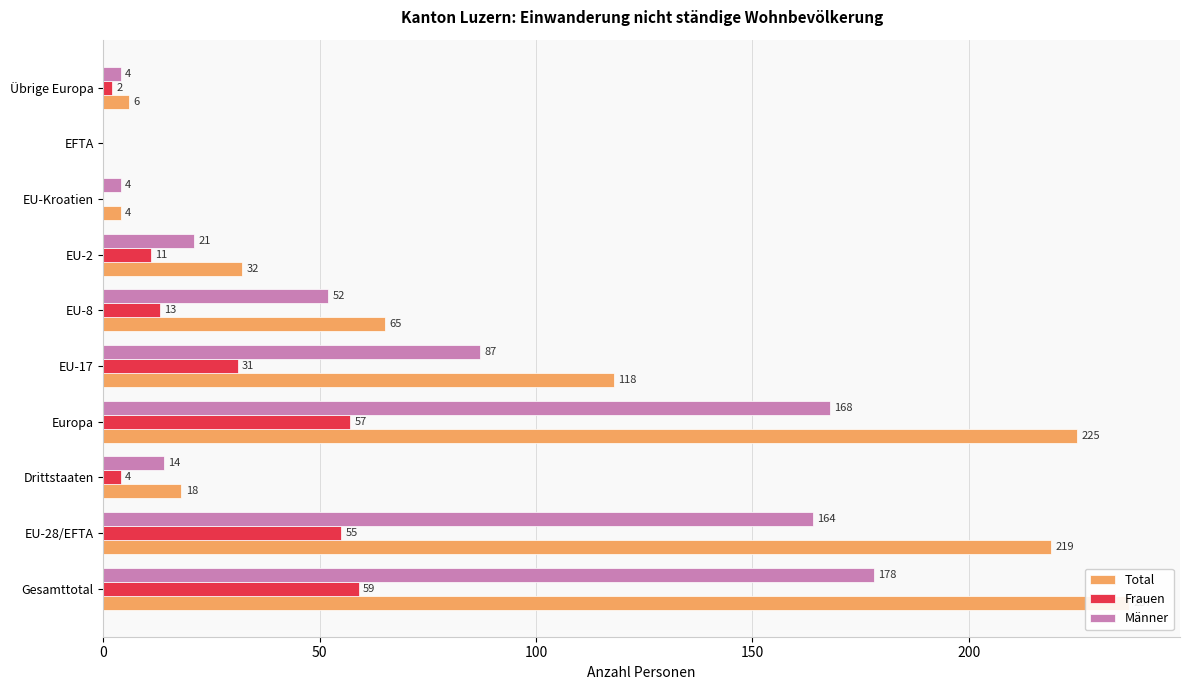

Reading left to right, extract all data points from this chart.

Total: 237	219	18	225	118	65	32	4	0	6
Frauen: 59	55	4	57	31	13	11	0	0	2
Männer: 178	164	14	168	87	52	21	4	0	4